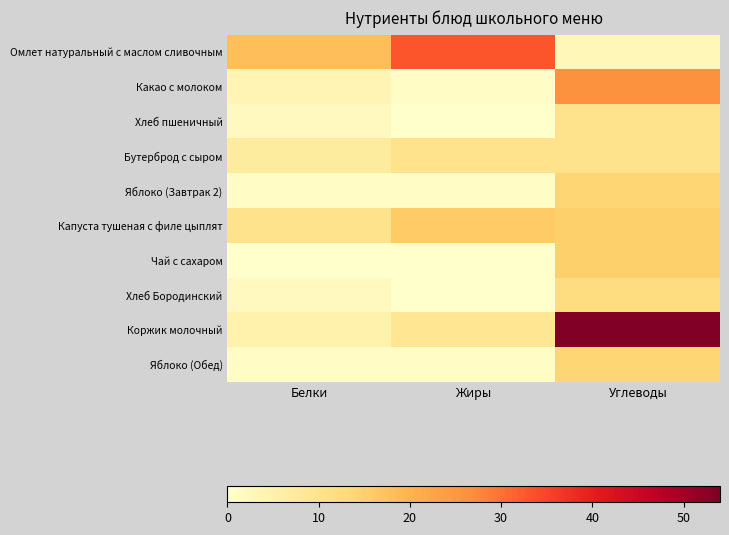

Reading left to right, list all the values displayed in this chart.

Омлет натуральный с маслом сливочным: Белки=18	Жиры=33	Углеводы=3
Какао с молоком: Белки=4	Жиры=1	Углеводы=26
Хлеб пшеничный: Белки=2	Жиры=0	Углеводы=10
Бутерброд с сыром: Белки=7	Жиры=10	Углеводы=10
Яблоко (Завтрак 2): Белки=1	Жиры=1	Углеводы=14
Капуста тушеная с филе цыплят: Белки=10	Жиры=16	Углеводы=15
Чай с сахаром: Белки=0	Жиры=0	Углеводы=15
Хлеб Бородинский: Белки=2	Жиры=0	Углеводы=12
Коржик молочный: Белки=5	Жиры=9	Углеводы=54
Яблоко (Обед): Белки=1	Жиры=1	Углеводы=14